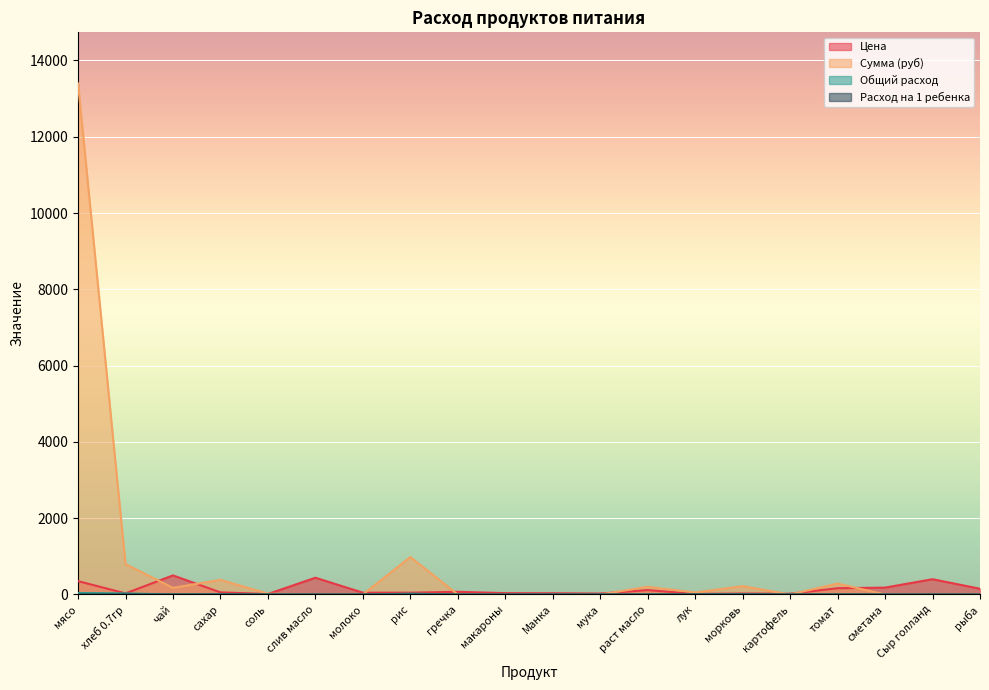

Reading left to right, transcribe all the data shown in this chart.

Цена: мясо=350.0	хлеб 0.7гр=28.6	чай=500.0	сахар=55.0	соль=12.0	слив масло=438.9	молоко=47.0	рис=47.0	гречка=70.0	макароны=35.0	Манка=32.0	мука=24.0	раст масло=115.0	лук=15.0	морковь=25.0	картофель=20.0	томат=164.3	сметана=180.0	Сыр голланд=400.0	рыба=150.0
Сумма (руб): мясо=13398.0	хлеб 0.7гр=795.4	чай=174.0	сахар=382.8	соль=20.9	слив масло=0.0	молоко=0.0	рис=981.4	гречка=0.0	макароны=0.0	Манка=0.0	мука=0.0	раст масло=200.1	лук=52.2	морковь=217.5	картофель=0.0	томат=285.9	сметана=0.0	Сыр голланд=0.0	рыба=0.0
Общий расход: мясо=0.1	хлеб 0.7гр=0.1	чай=0.0	сахар=0.0	соль=0.0	слив масло=0.0	молоко=0.0	рис=0.1	гречка=0.0	макароны=0.0	Манка=0.0	мука=0.0	раст масло=0.0	лук=0.0	морковь=0.0	картофель=0.0	томат=0.0	сметана=0.0	Сыр голланд=0.0	рыба=0.0
Расход на 1 ребенка: мясо=38.3	хлеб 0.7гр=27.8	чай=0.3	сахар=7.0	соль=1.7	слив масло=0.0	молоко=0.0	рис=20.9	гречка=0.0	макароны=0.0	Манка=0.0	мука=0.0	раст масло=1.7	лук=3.5	морковь=8.7	картофель=0.0	томат=1.7	сметана=0.0	Сыр голланд=0.0	рыба=0.0